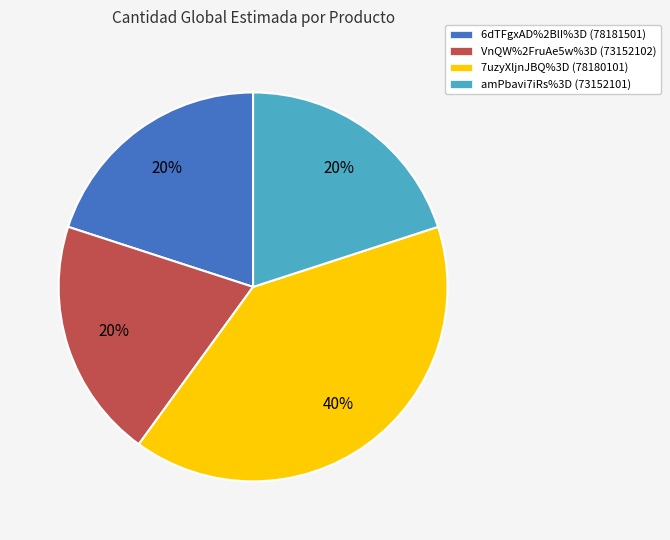

Is there a majority slice in this chart?

No